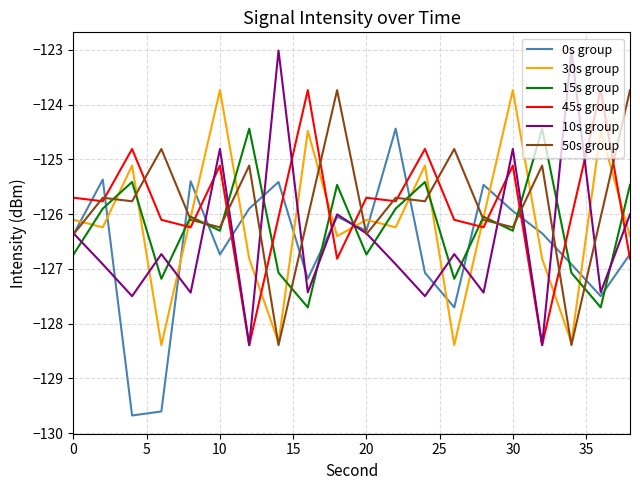

What is the highest value of the 10s group series?

-123.0